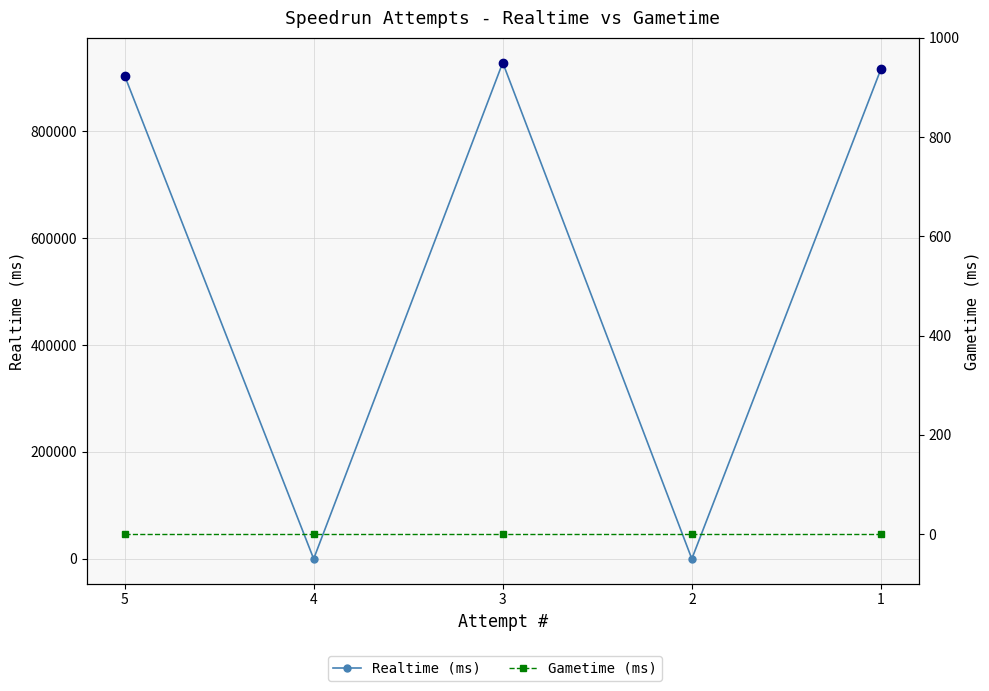

The Gametime (ms) series shows 0 at 4. True or false?

True